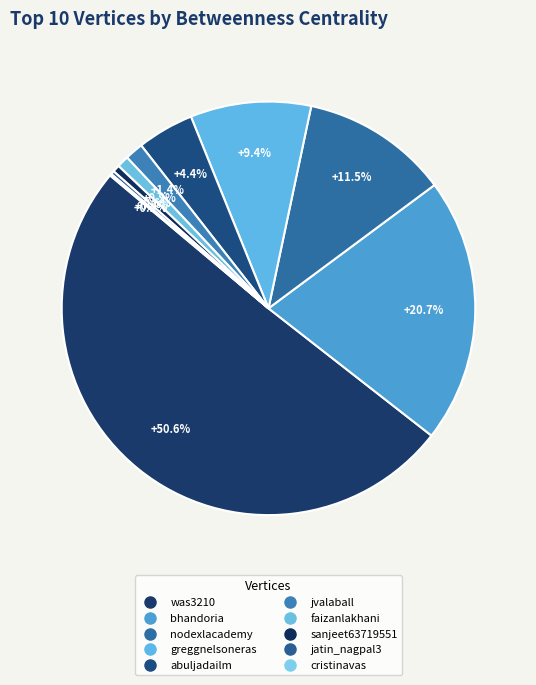

Rank the categories by value from highest to lowest.

was3210, bhandoria, nodexlacademy, greggnelsoneras, abuljadailm, jvalaball, faizanlakhani, sanjeet63719551, jatin_nagpal3, cristinavas